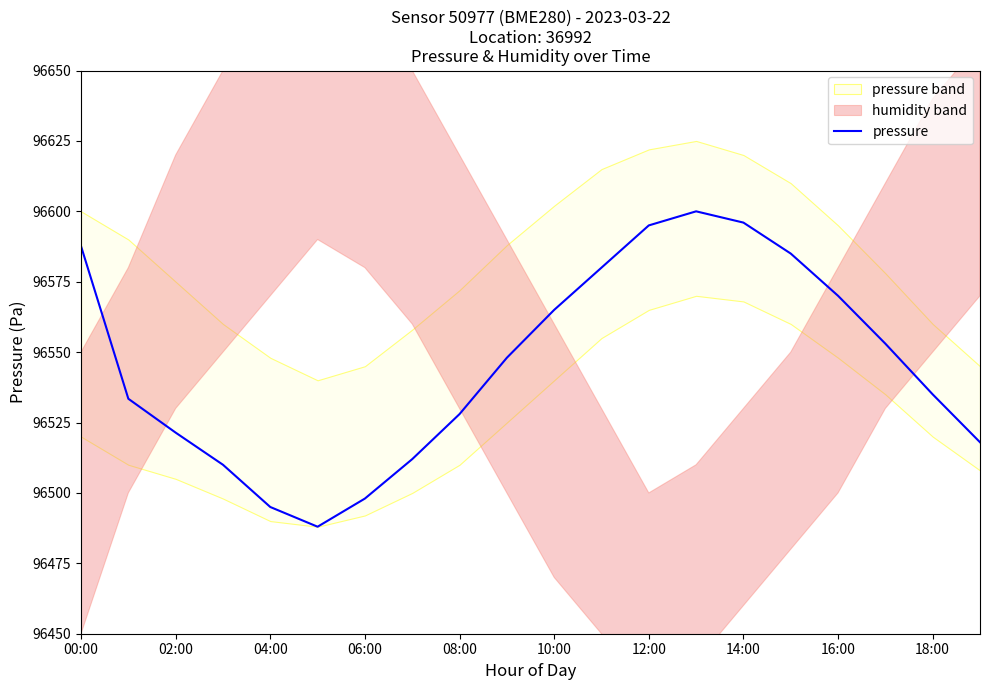

Which has a higher value, 15 or 14?

14